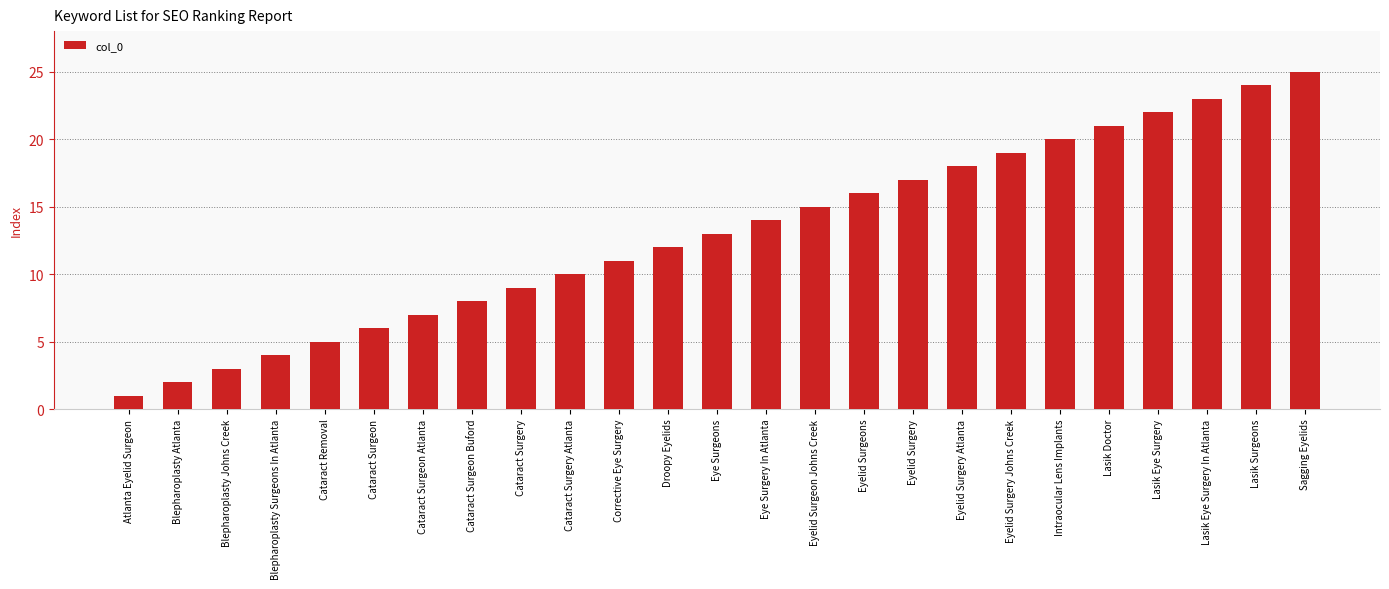

The chart shows a value of 15 at Eyelid Surgeon Johns Creek. True or false?

True